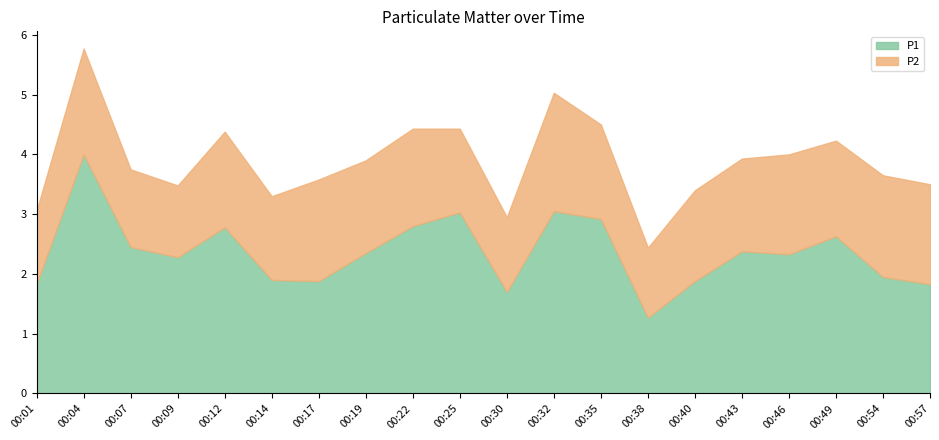

What is the total value across all series at 00:40?

3.4